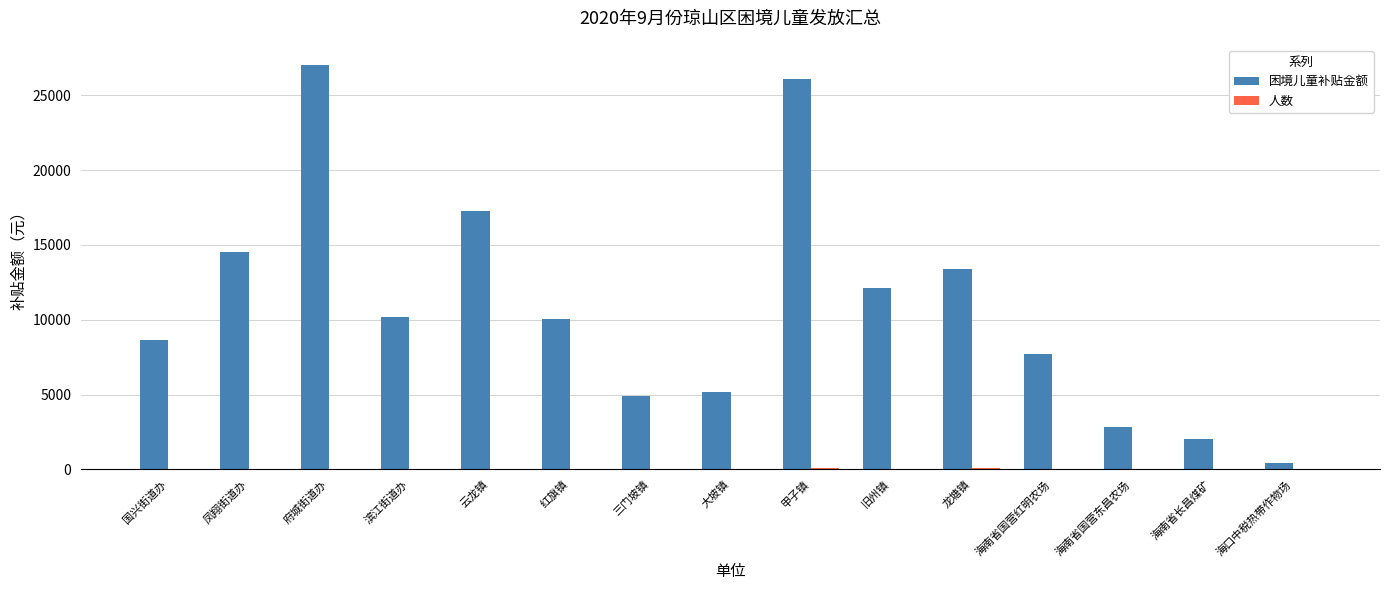

Which series changed the most between 红旗镇 and 甲子镇?

困境儿童补贴金额